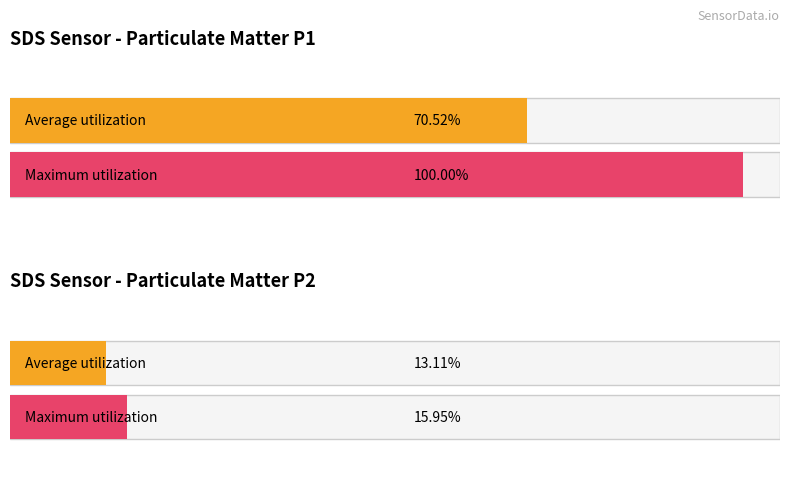

Which series has the largest total across all categories?

SDS_P1